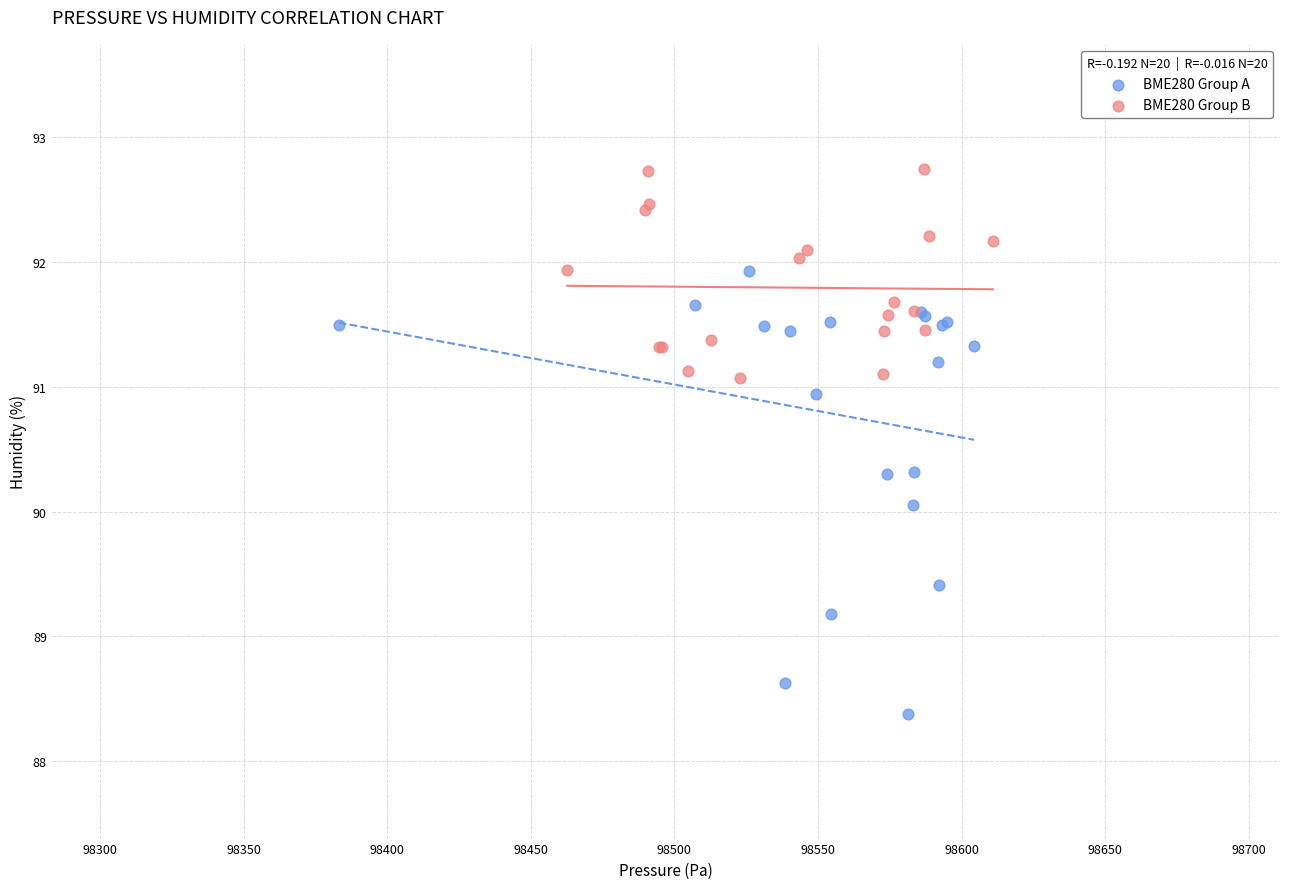

Which series has the largest Y range (max minus min)?

BME280 Group A